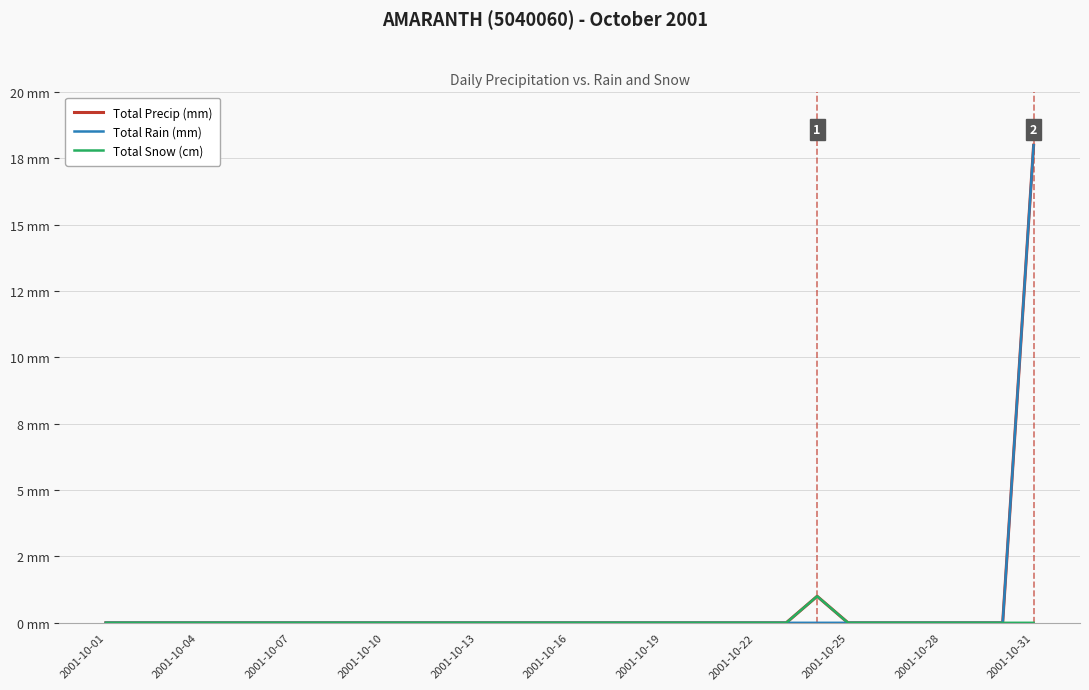

What are all the series names shown in the legend?

Total Precip (mm), Total Rain (mm), Total Snow (cm)